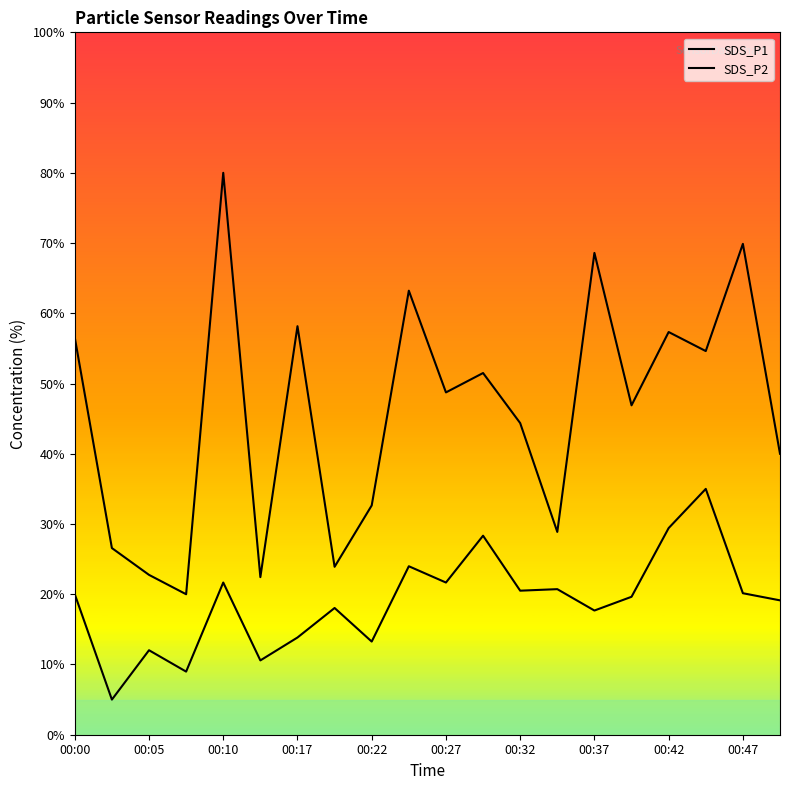

True or false: SDS_P1 has more than 2 interior local peaks.

True